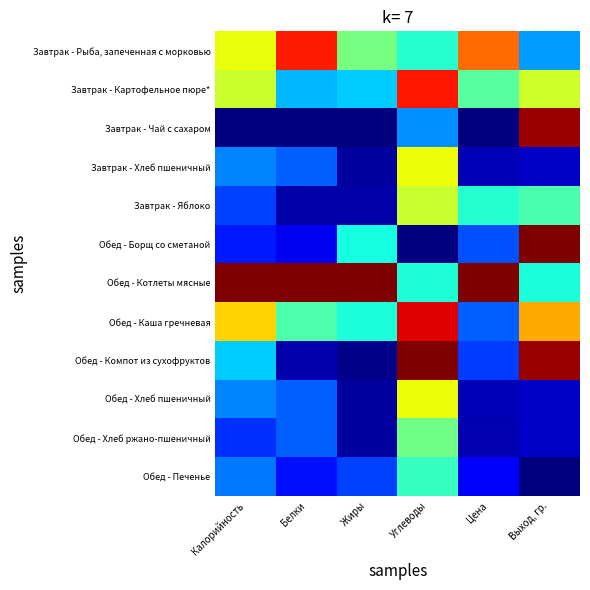

Which category has the lowest value across all series?

Калорийность